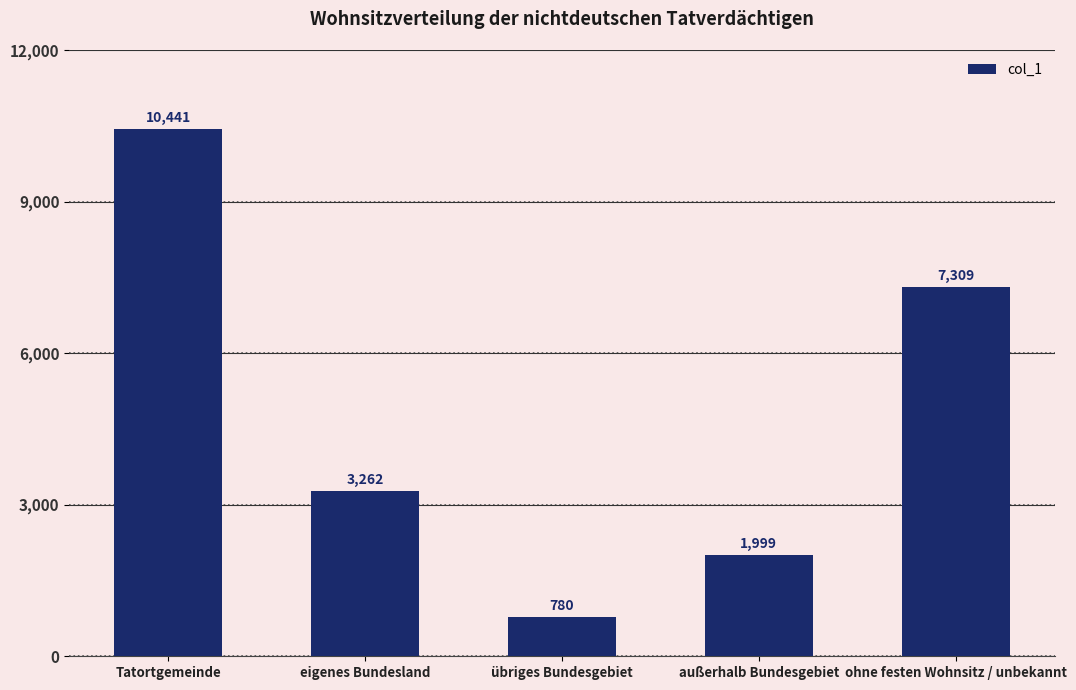

What is the change in value from eigenes Bundesland to außerhalb Bundesgebiet?

-1263